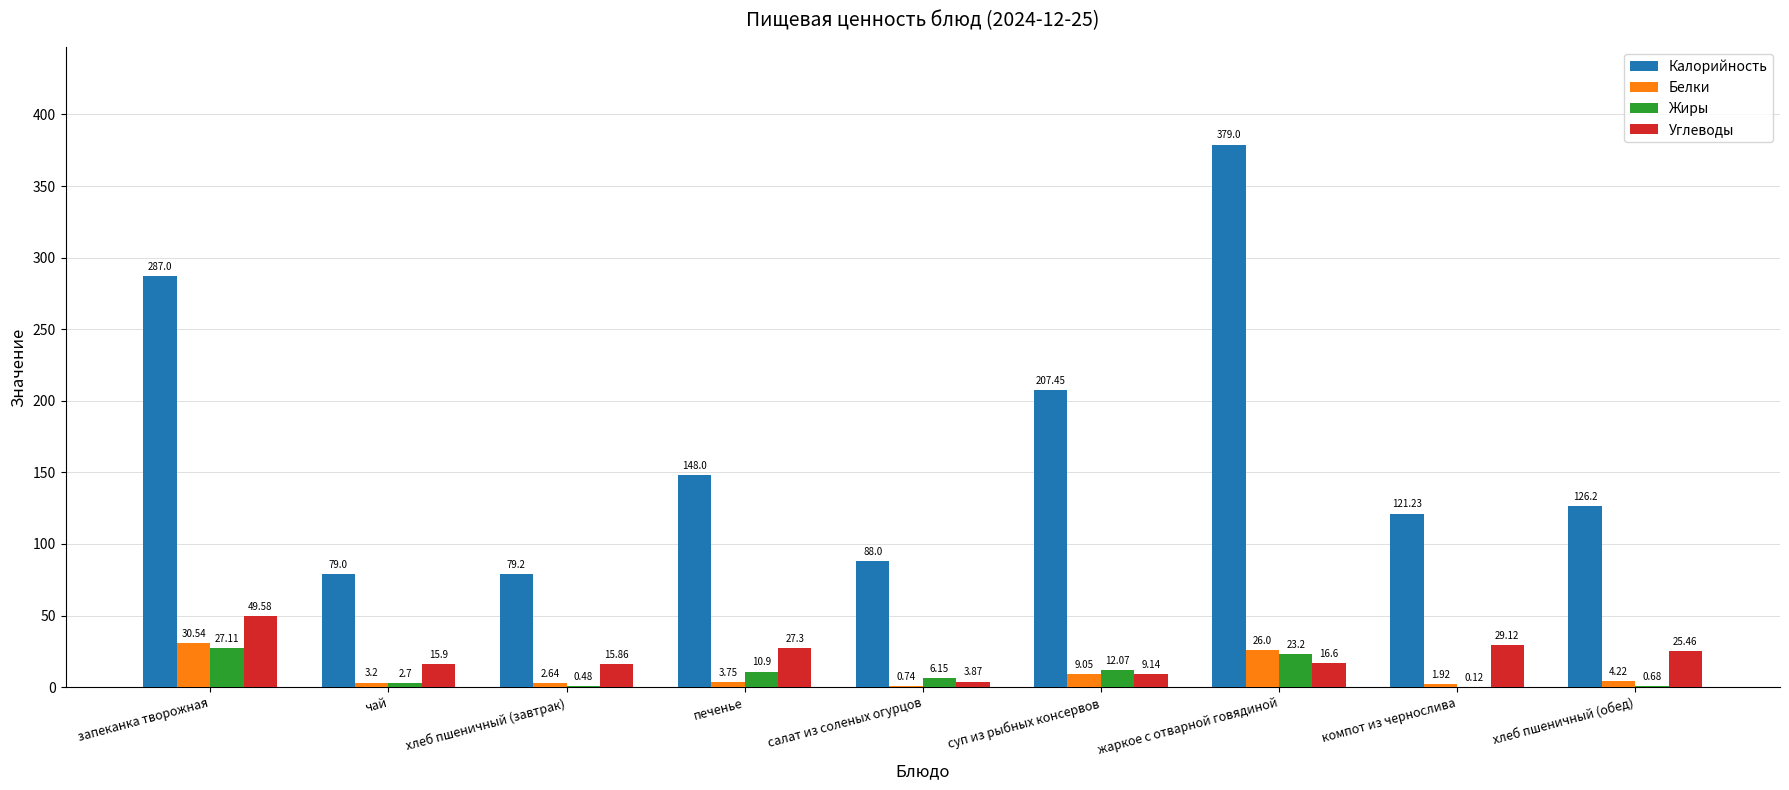

Which series has the largest range (max minus min)?

Калорийность